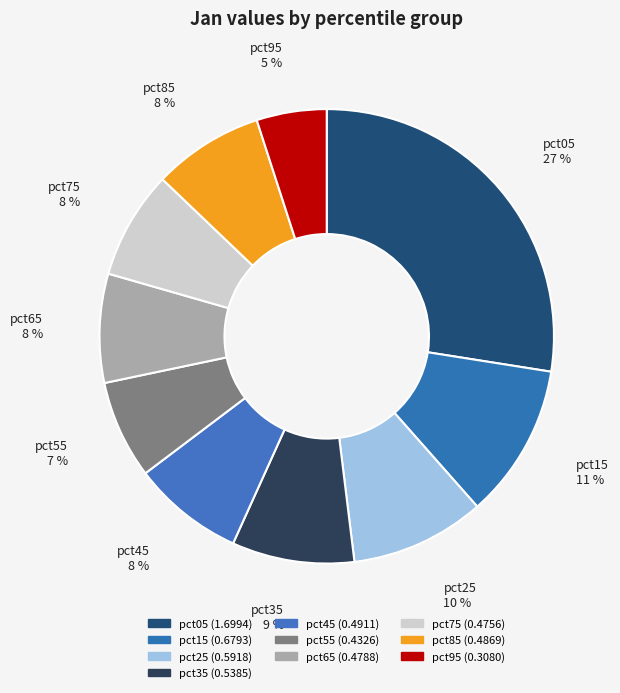

Count the number of slices in the pie.

10